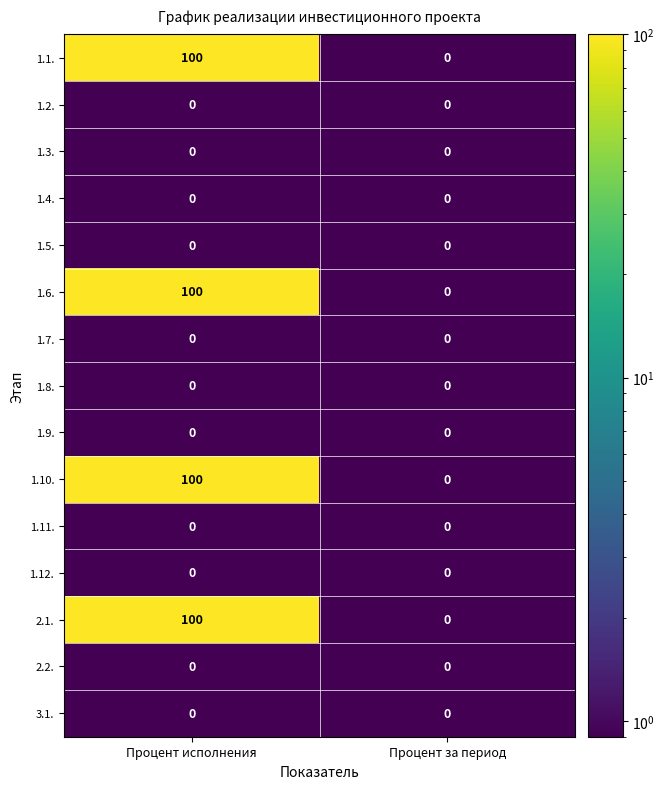

True or false: 1.10. has a value of 100 at Процент исполнения.

True